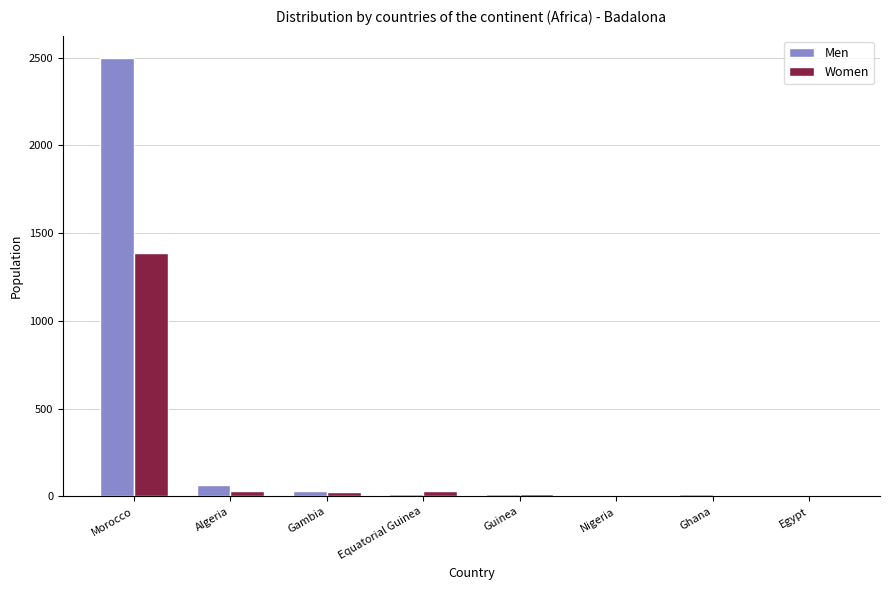

At which category is the sum across all series the highest?

Morocco